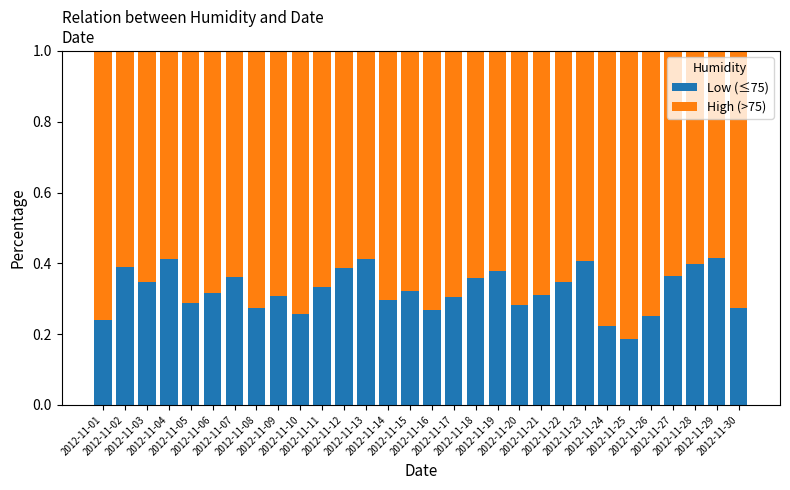

What are all the series names shown in the legend?

Low (≤75), High (>75)